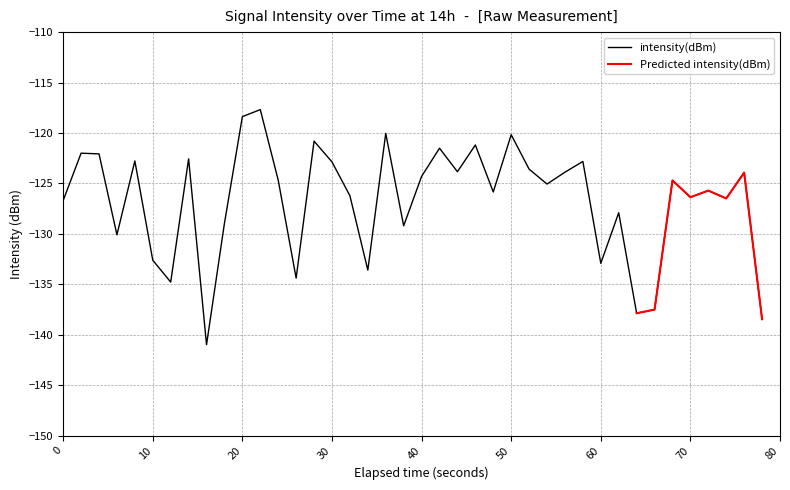

The value of intensity(dBm) at 30 is -122.9. True or false?

True